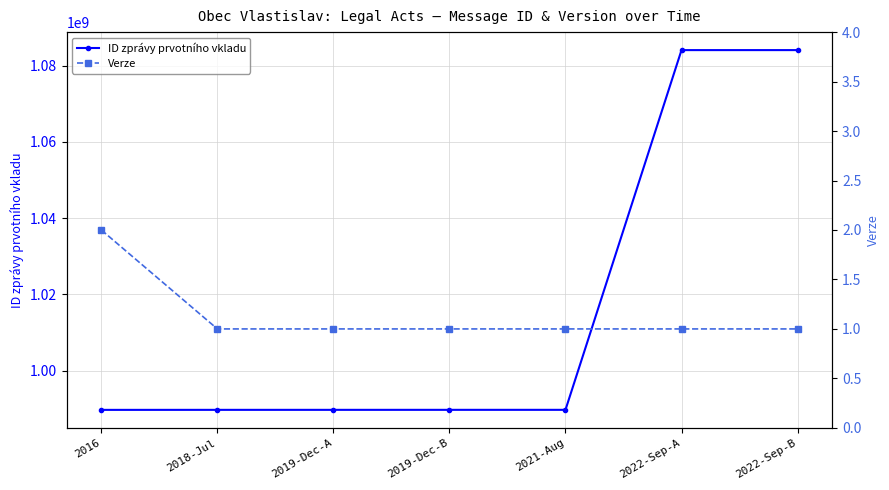

What is the difference between the ID zprávy prvotního vkladu values at 2021-Aug and 2022-Sep-A?

94400212